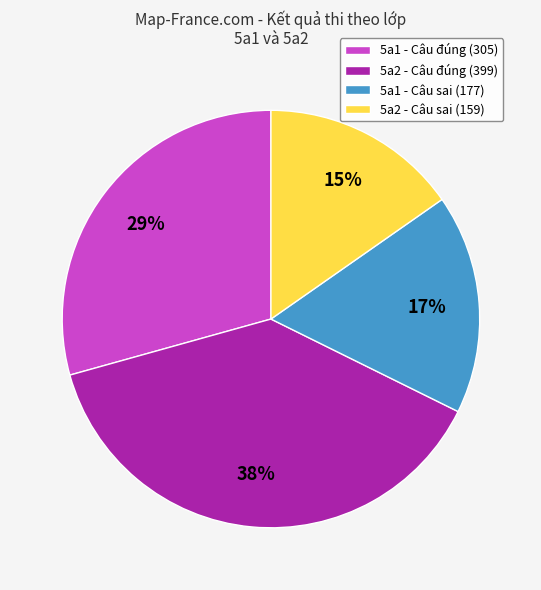

Combined, do 5a1 - Câu sai (177) and 5a2 - Câu sai (159) account for over 50%?

No